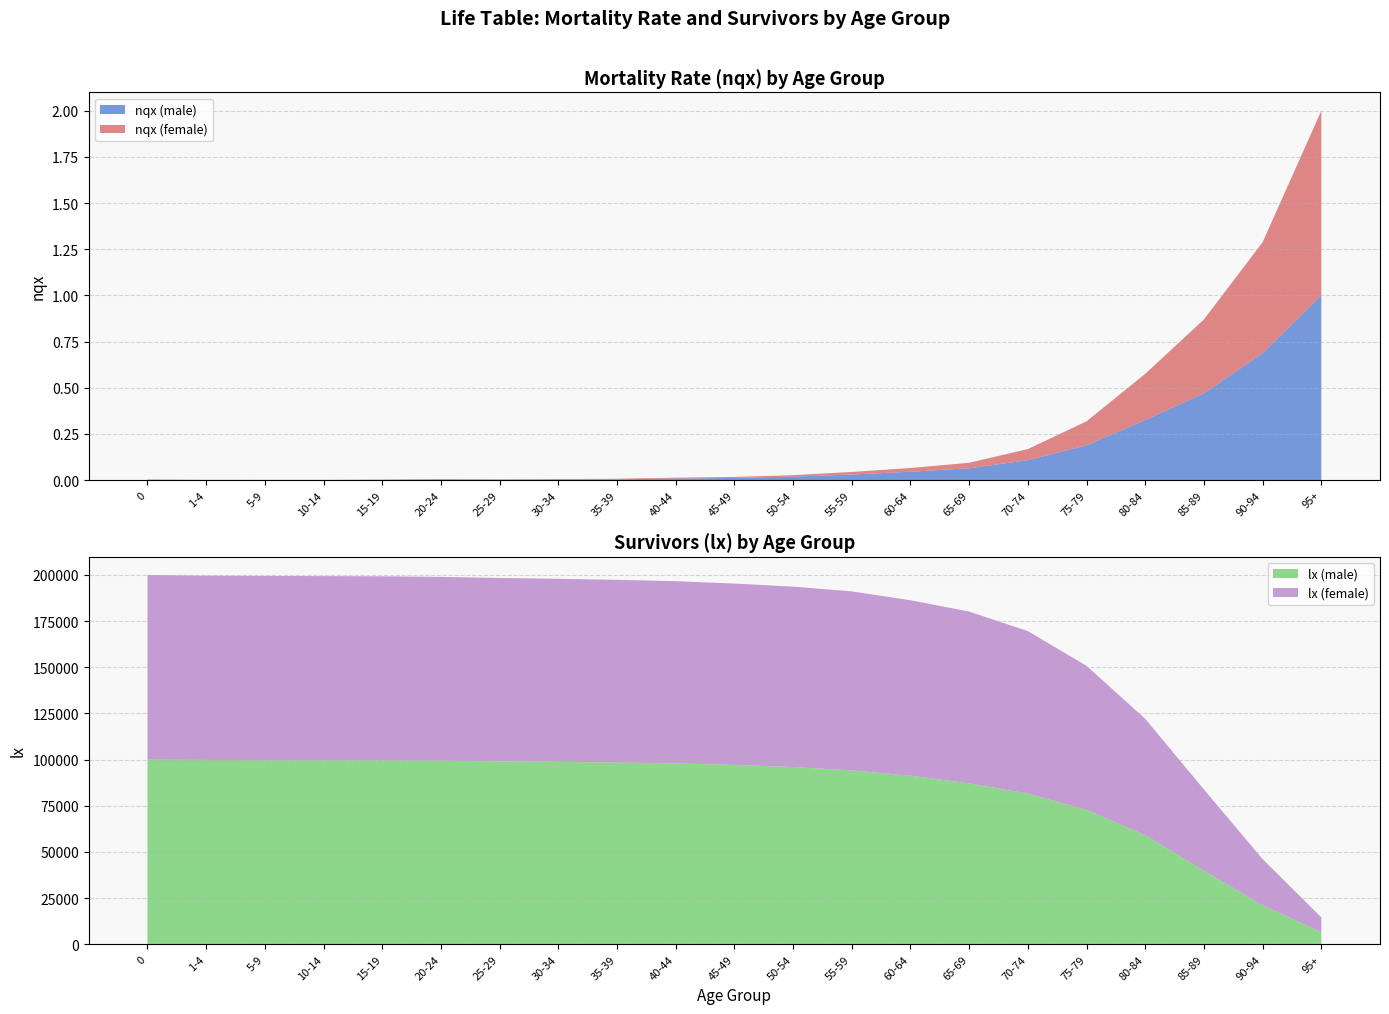

Reading left to right, what are all the values shown in this chart?

nqx (male): 0.0	0.0	0.0	0.0	0.0	0.0	0.0	0.0	0.0	0.0	0.0	0.0	0.0	0.0	0.1	0.1	0.2	0.3	0.5	0.7	1.0
nqx (female): 0.0	0.0	0.0	0.0	0.0	0.0	0.0	0.0	0.0	0.0	0.0	0.0	0.0	0.0	0.0	0.1	0.1	0.2	0.4	0.6	1.0
lx (male): 100000.0	99848.0	99737.0	99677.0	99596.0	99467.0	99078.0	98826.0	98396.0	97973.0	97146.0	96001.0	94175.0	91331.0	87179.0	81610.0	72803.0	59096.0	39859.0	21128.0	6590.0
lx (female): 100000.0	99793.0	99773.0	99705.0	99667.0	99501.0	99302.0	99101.0	98979.0	98674.0	98214.0	97692.0	96939.0	95000.0	93000.0	88000.0	78000.0	63000.0	44000.0	25000.0	8000.0